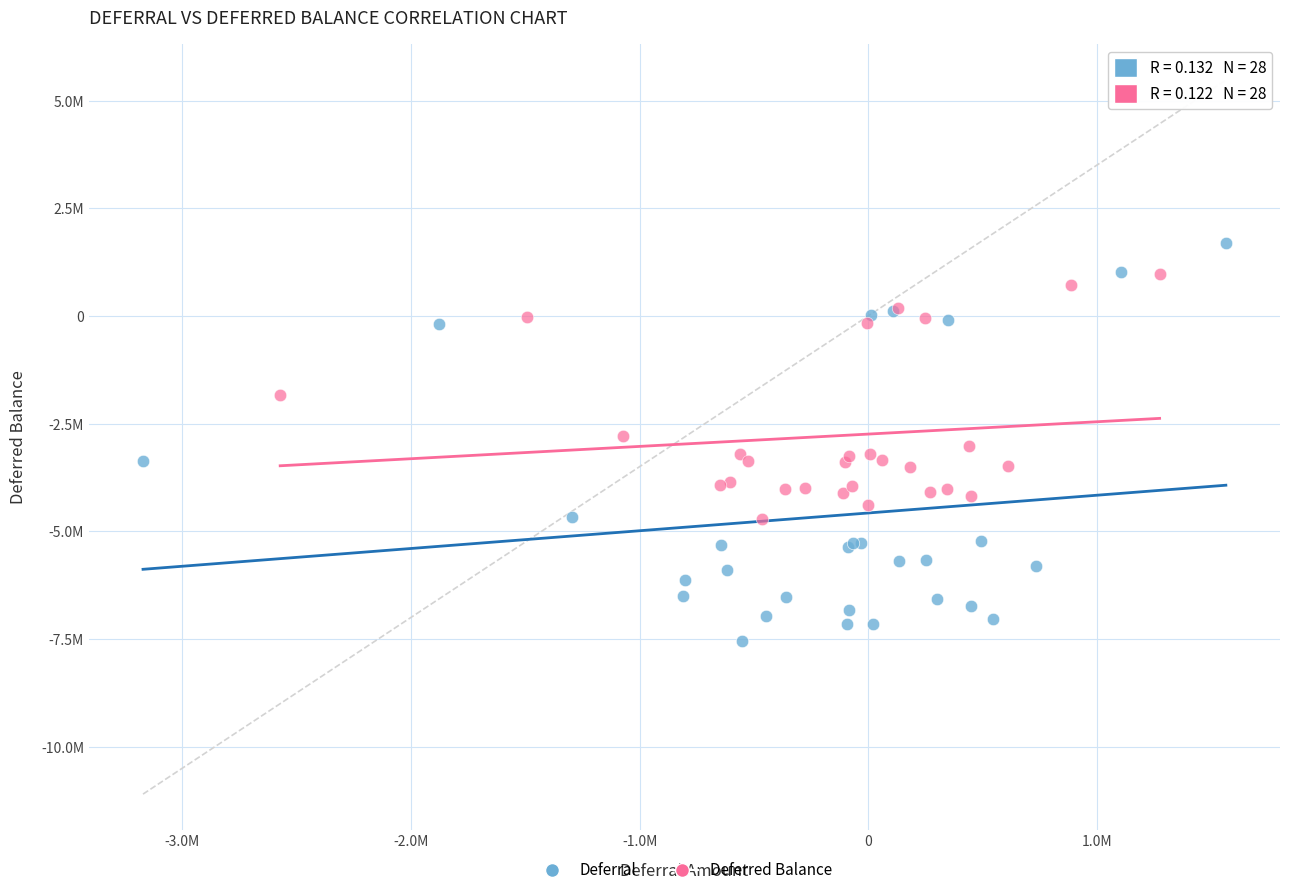

What are all the series names shown in the legend?

Deferral, Deferred Balance